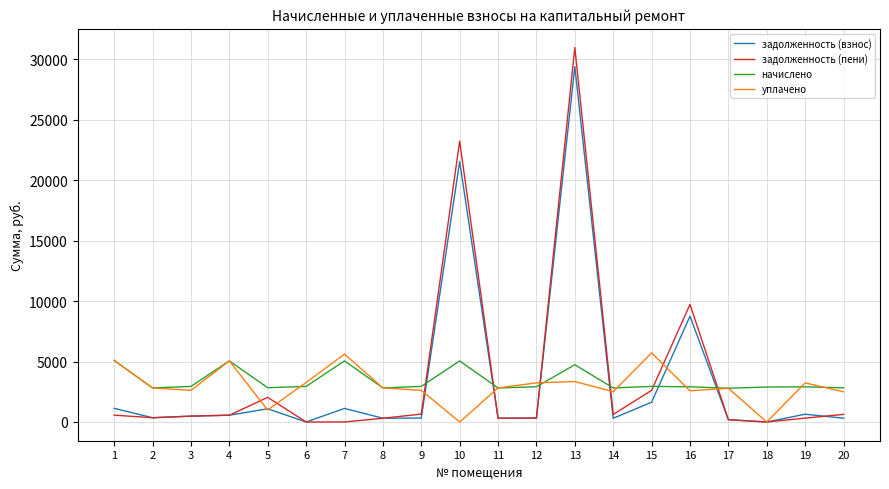

What is the maximum value shown in the chart?

30947.4